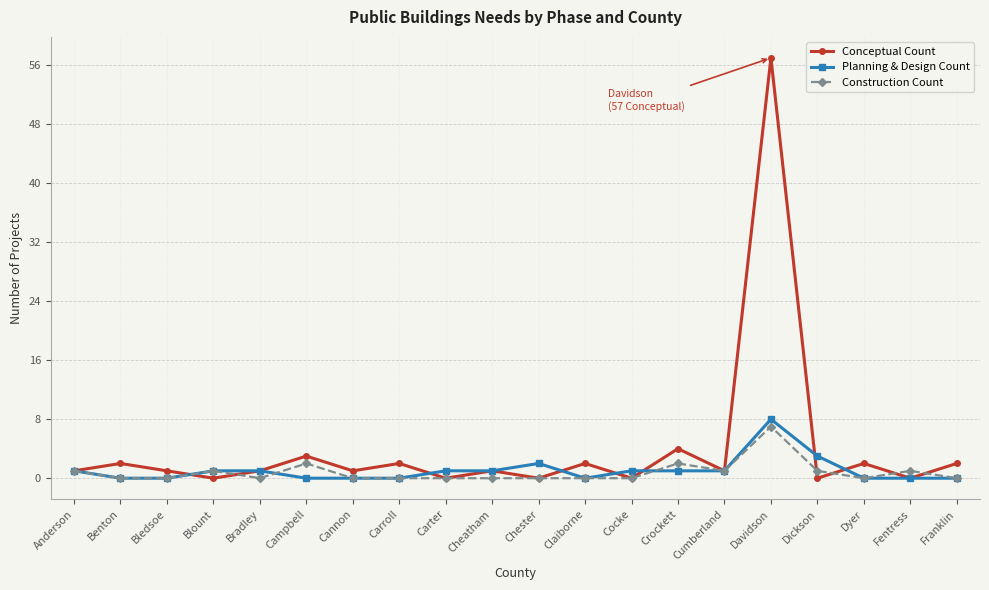

What is the maximum value for Construction Count?

7